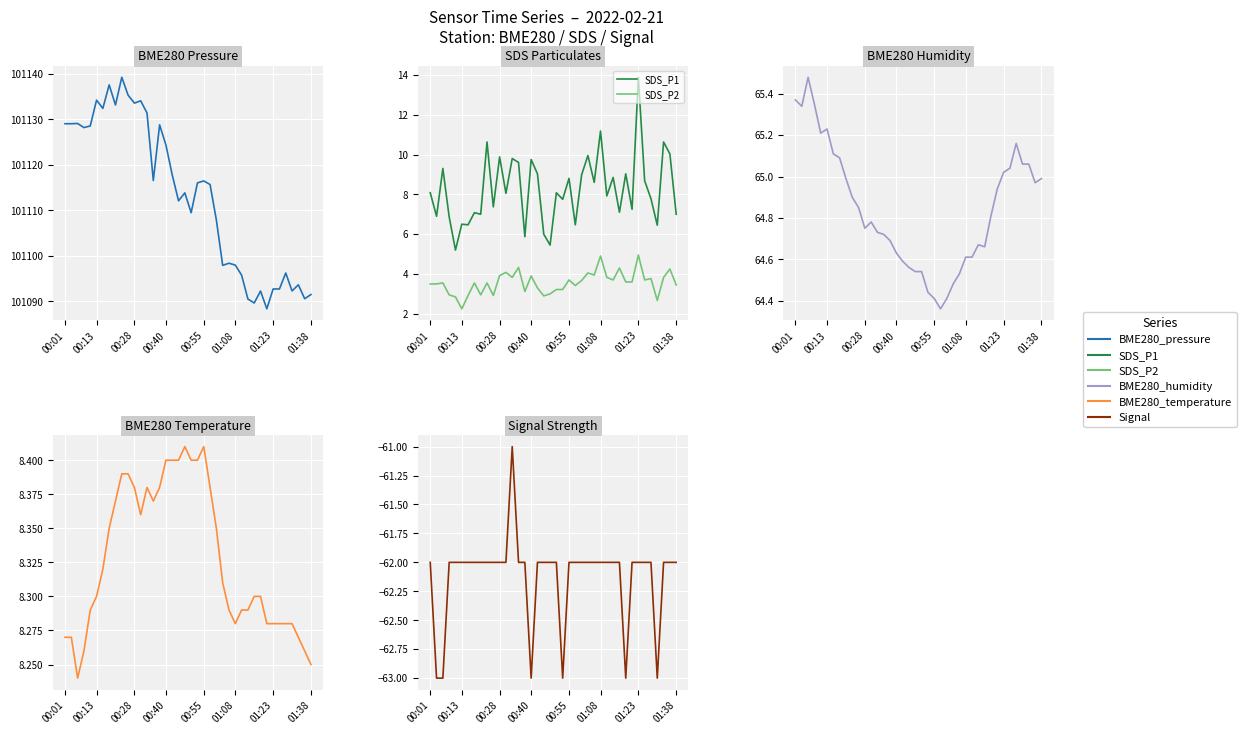

Read the BME280_pressure value at 37.

101093.6